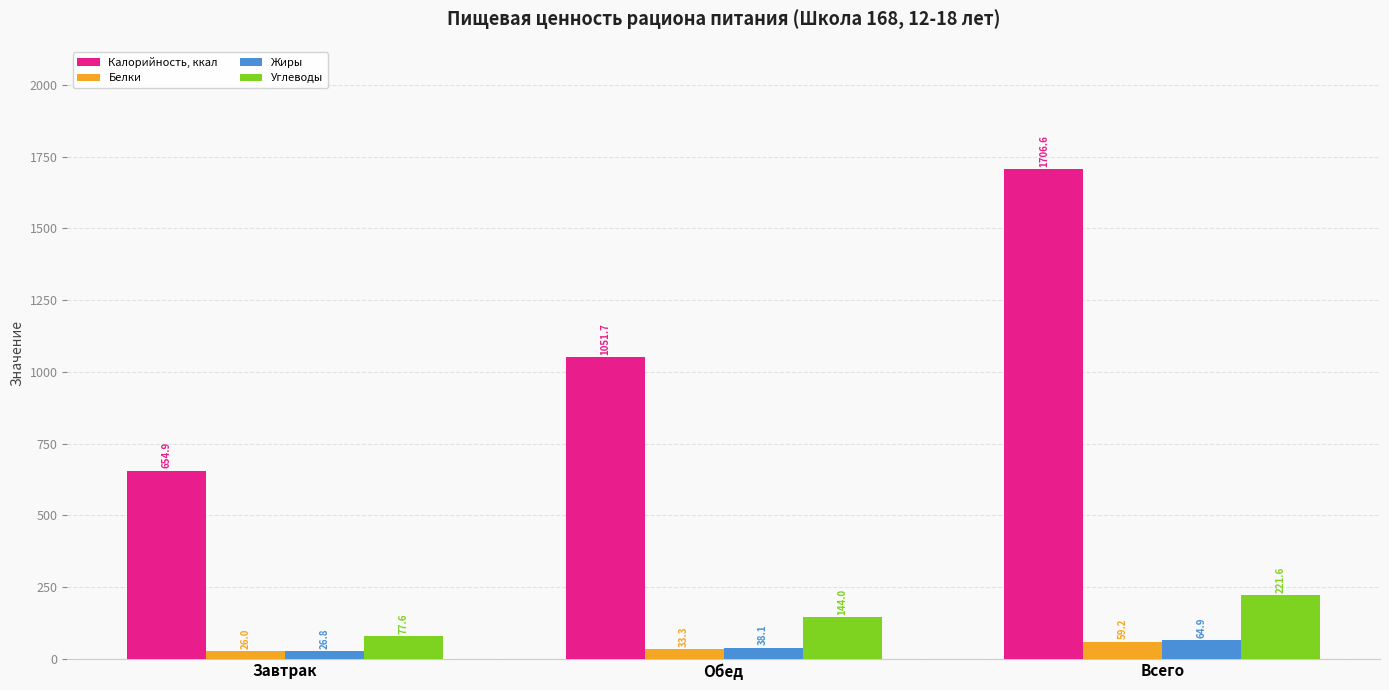

What is the label of the 3rd bar from the right?

Завтрак